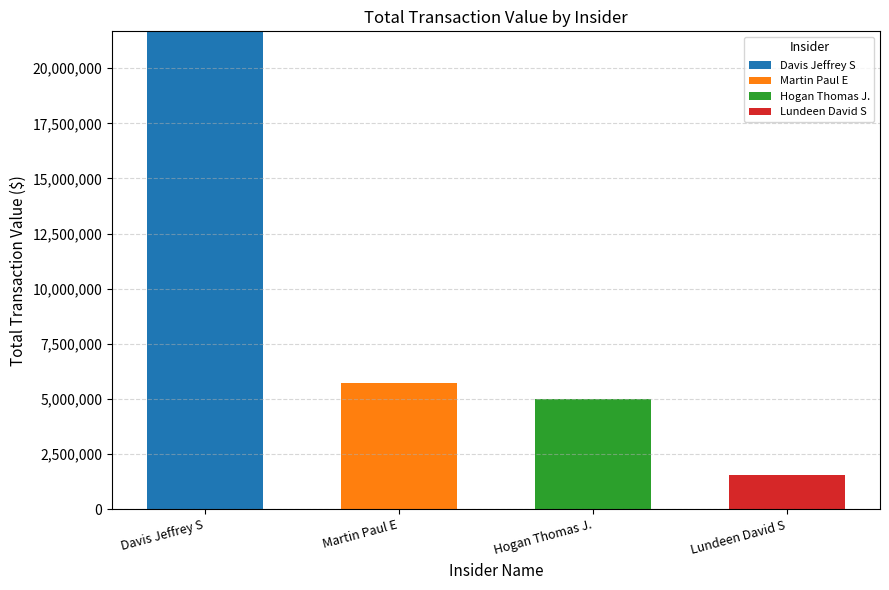

What is the highest value of the Davis Jeffrey S series?

21671830